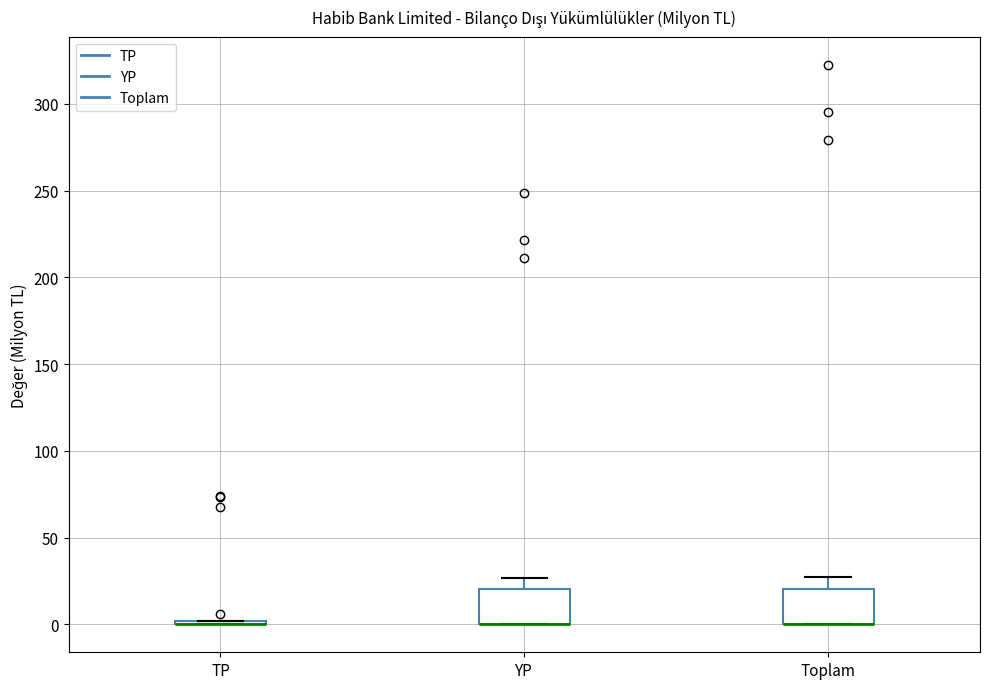

Reading left to right, read every box against the y-axis: the position of its median line, the range the box covers, and the ends of its whiskers. The values are not printed on the chart, so give them approximately, as read against the axis.

TP: box collapsed to a line at 0, whiskers 0 to 0
YP: median 0 (drawn on the box's lower edge), box 0 to 20, whiskers 0 to 25
Toplam: median 0 (drawn on the box's lower edge), box 0 to 20, whiskers 0 to 25